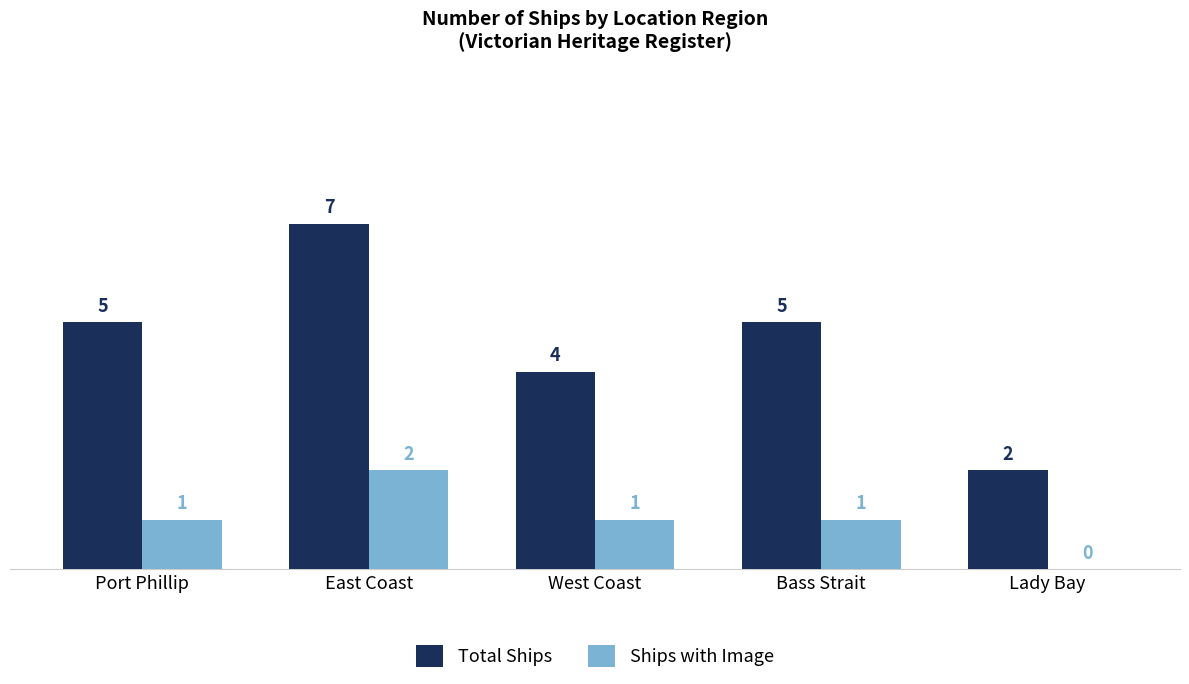

Is the value of Ships with Image at West Coast greater than the value of Total Ships at West Coast?

No